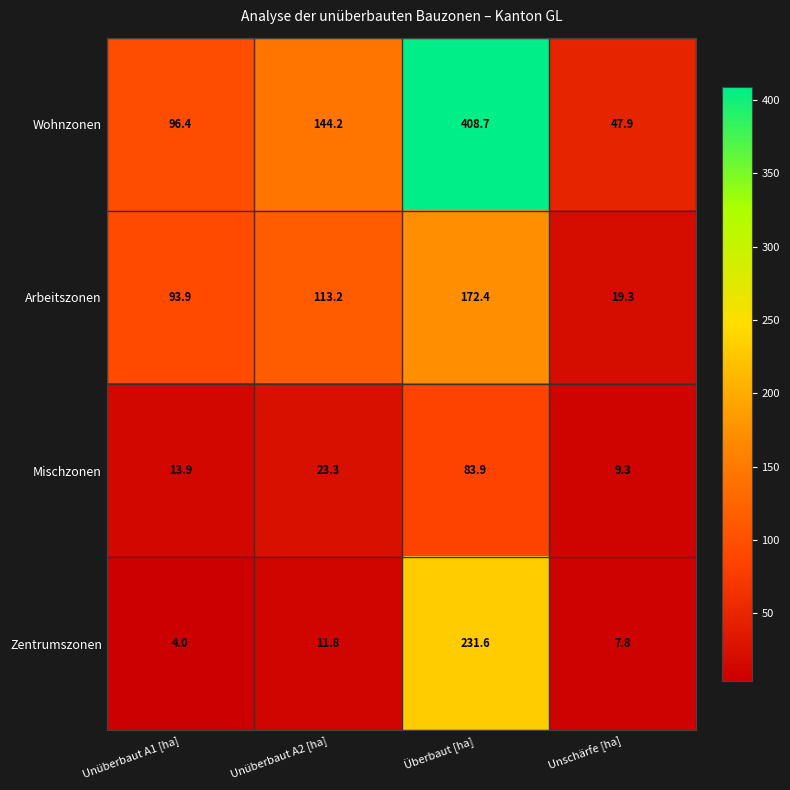

At how many categories does at least one series exceed 261?

1